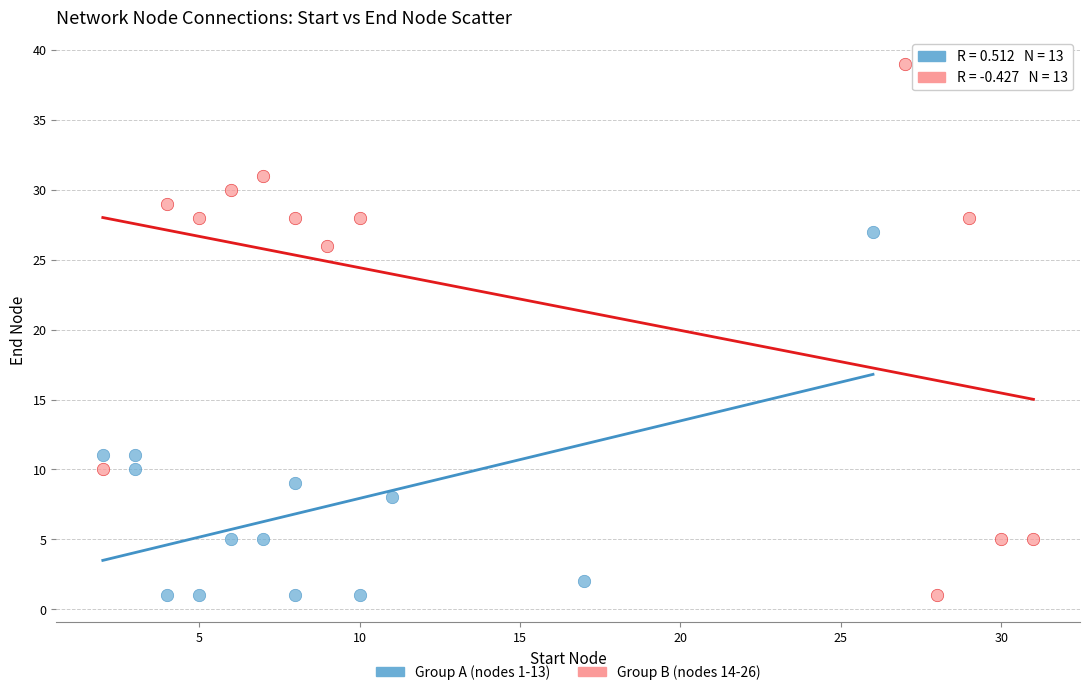

Which series has the widest spread of Y values?

Group B (nodes 14-26)